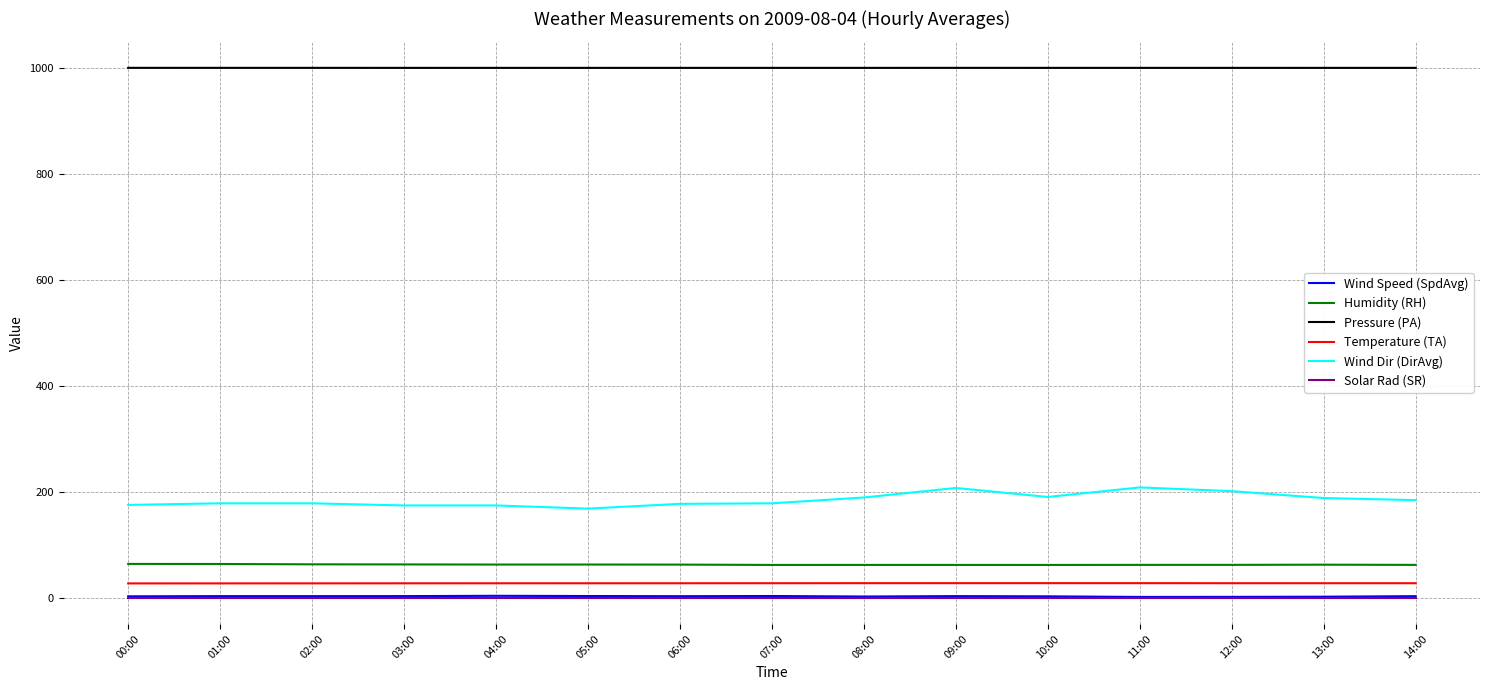

How many lines are shown in the chart?

6